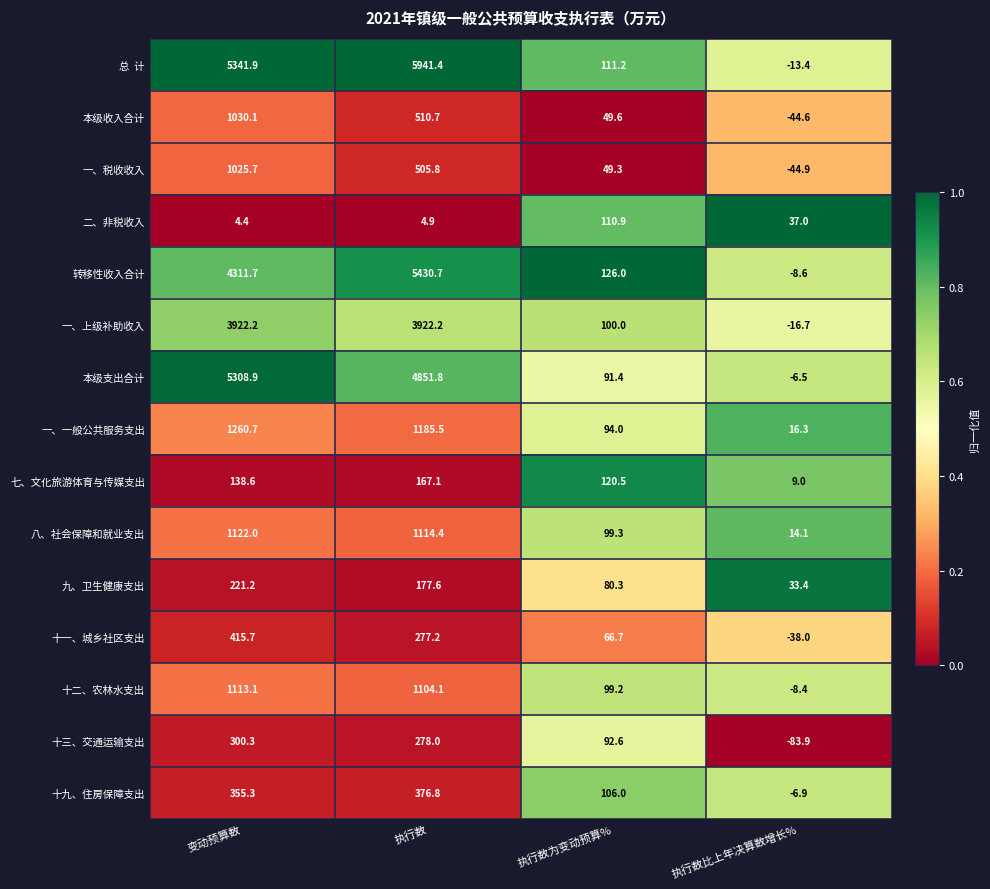

True or false: 一、税收收入 has a value of 505.8 at 执行数.

True